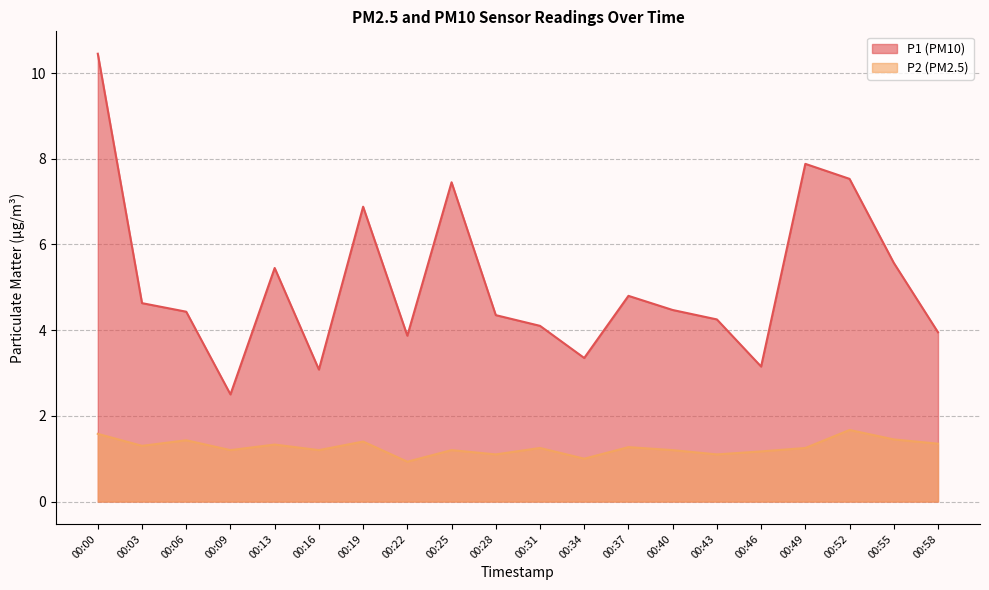

Rank the series by their maximum value, from lowest to highest.

P2, P1